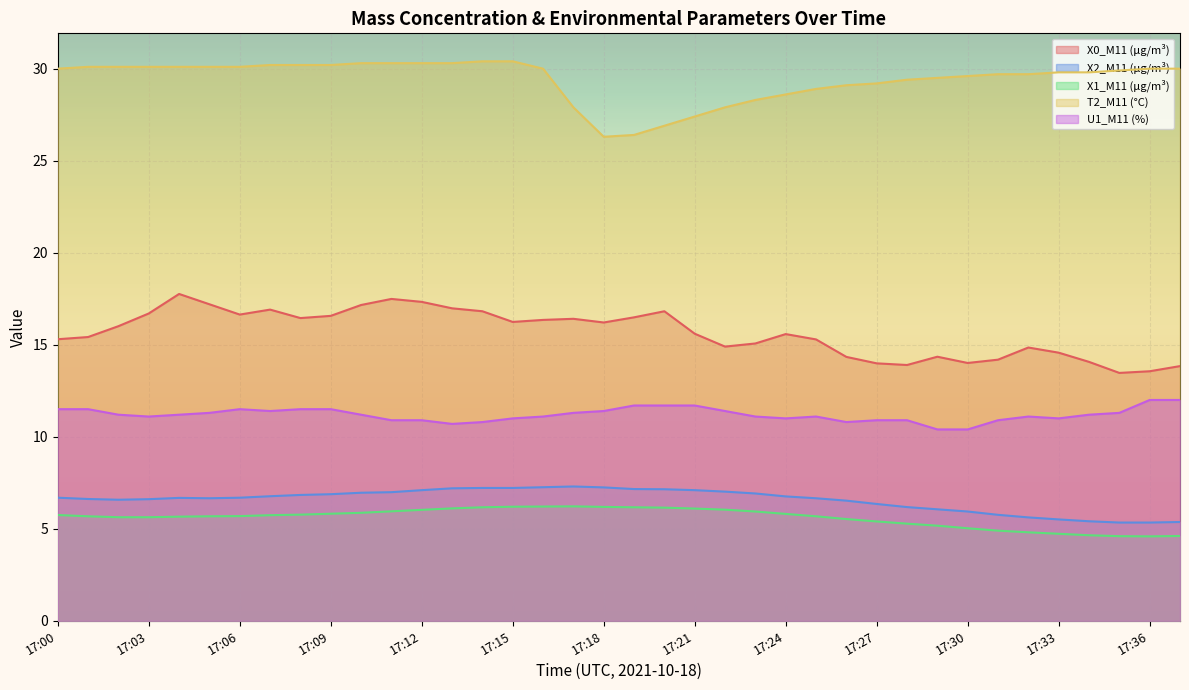

Where is the first local minimum for U1_M11 (%)?

17:03